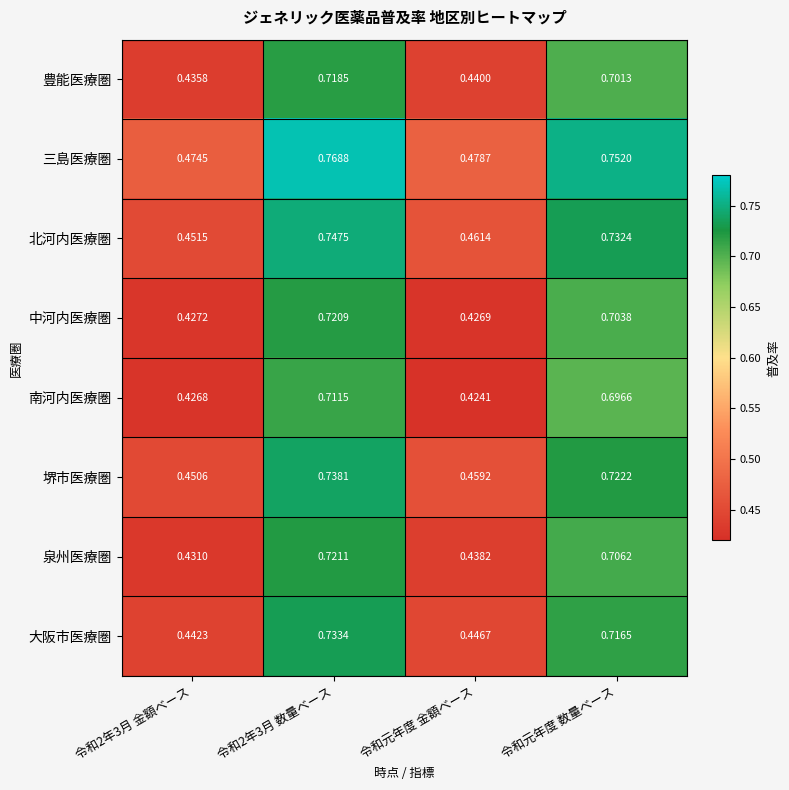

How many series are shown in this chart?

8